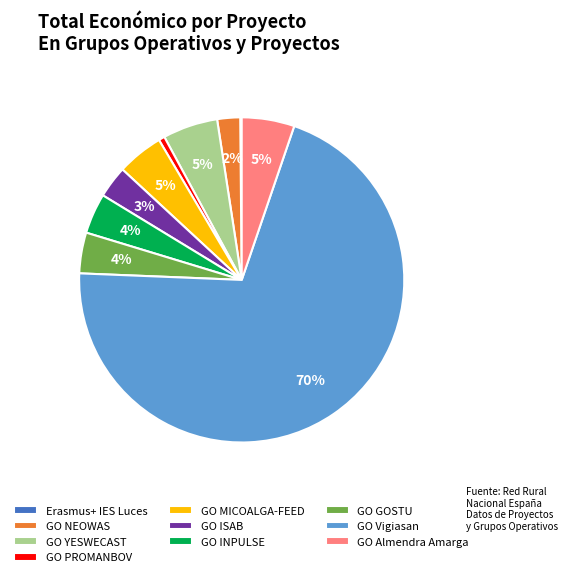

The GO PROMANBOV slice represents 1% of the pie. True or false?

True